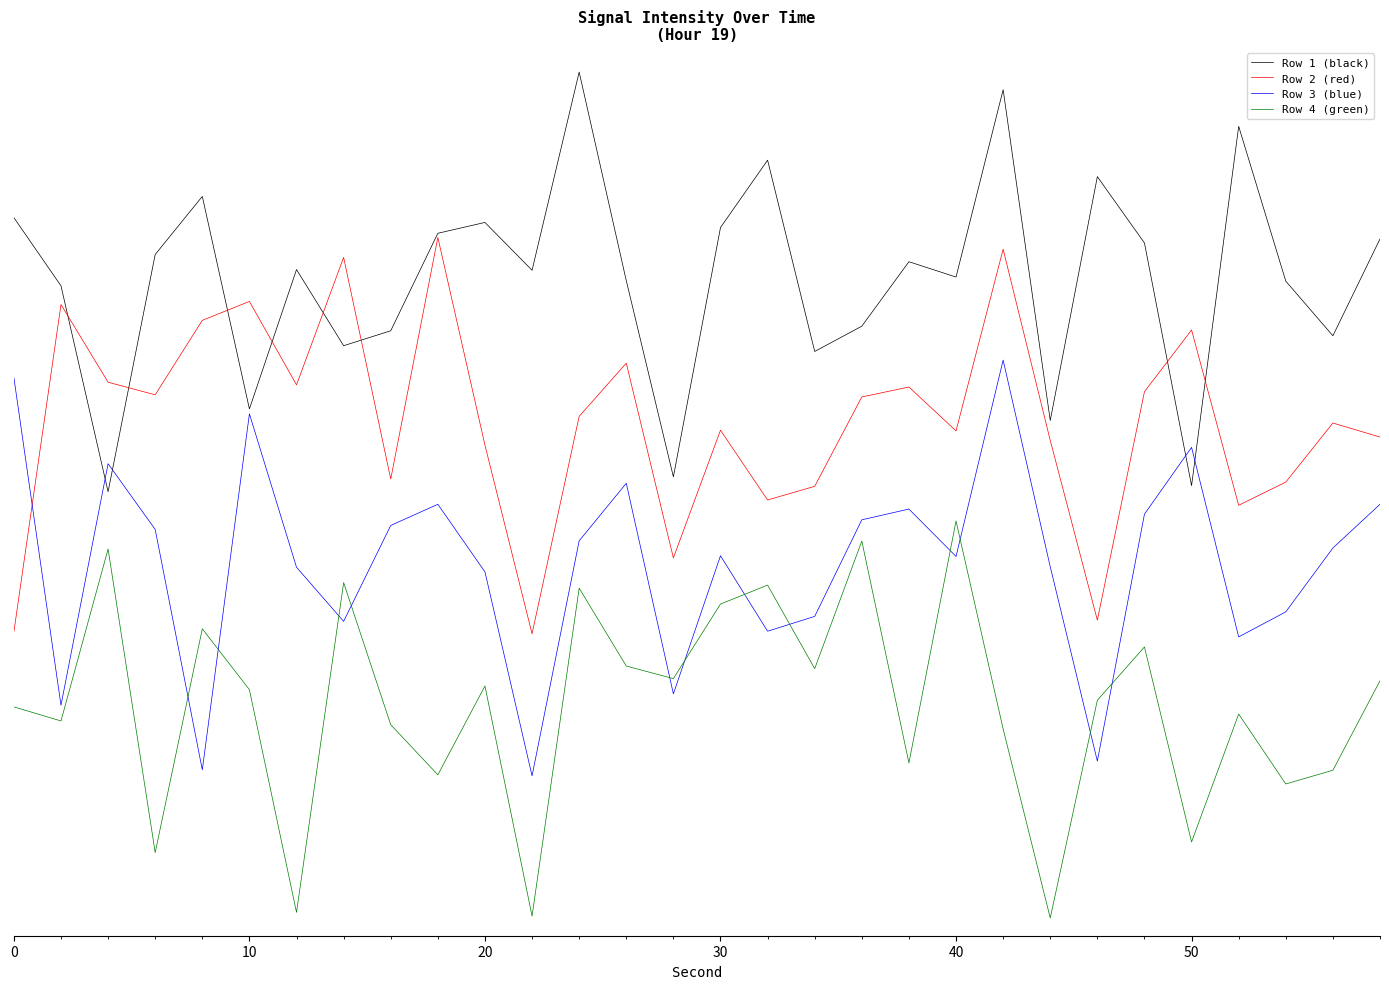

True or false: Row 4 (green) and Row 1 (black) intersect in this chart.

False